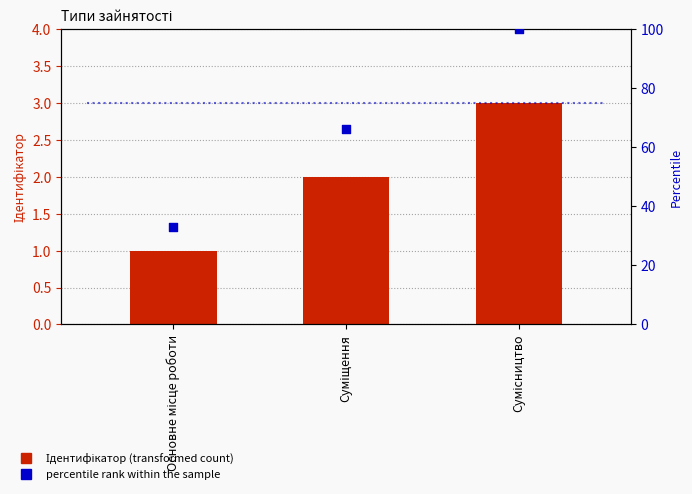

Which series has the largest total across all categories?

percentile rank within the sample